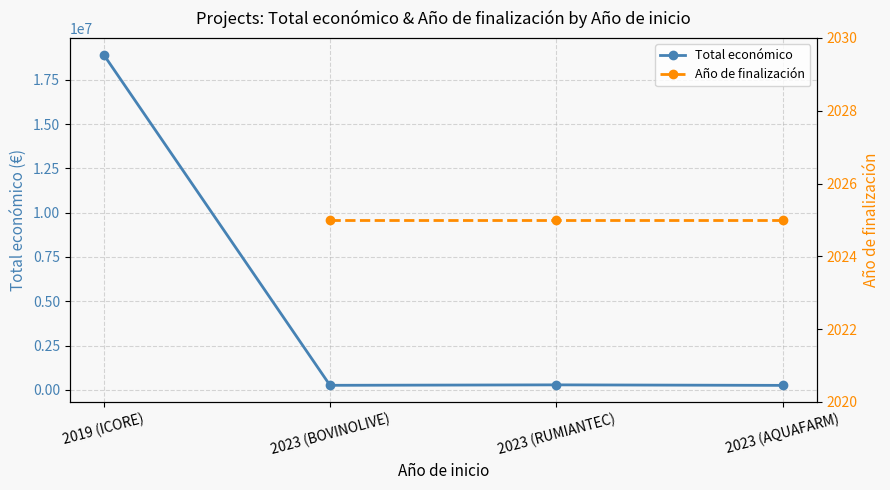

How many lines are shown in the chart?

2